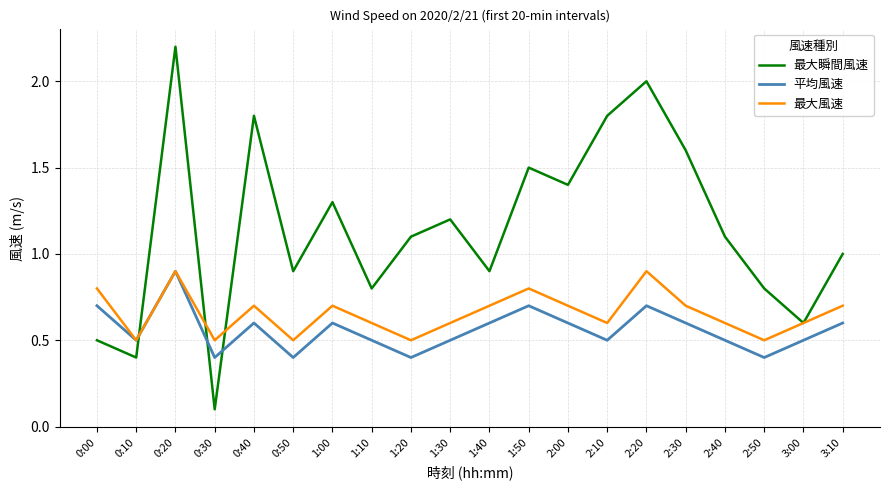

Reading left to right, list all the values displayed in this chart.

最大瞬間風速: 0:00=0.5	0:10=0.4	0:20=2.2	0:30=0.1	0:40=1.8	0:50=0.9	1:00=1.3	1:10=0.8	1:20=1.1	1:30=1.2	1:40=0.9	1:50=1.5	2:00=1.4	2:10=1.8	2:20=2.0	2:30=1.6	2:40=1.1	2:50=0.8	3:00=0.6	3:10=1.0
平均風速: 0:00=0.7	0:10=0.5	0:20=0.9	0:30=0.4	0:40=0.6	0:50=0.4	1:00=0.6	1:10=0.5	1:20=0.4	1:30=0.5	1:40=0.6	1:50=0.7	2:00=0.6	2:10=0.5	2:20=0.7	2:30=0.6	2:40=0.5	2:50=0.4	3:00=0.5	3:10=0.6
最大風速: 0:00=0.8	0:10=0.5	0:20=0.9	0:30=0.5	0:40=0.7	0:50=0.5	1:00=0.7	1:10=0.6	1:20=0.5	1:30=0.6	1:40=0.7	1:50=0.8	2:00=0.7	2:10=0.6	2:20=0.9	2:30=0.7	2:40=0.6	2:50=0.5	3:00=0.6	3:10=0.7